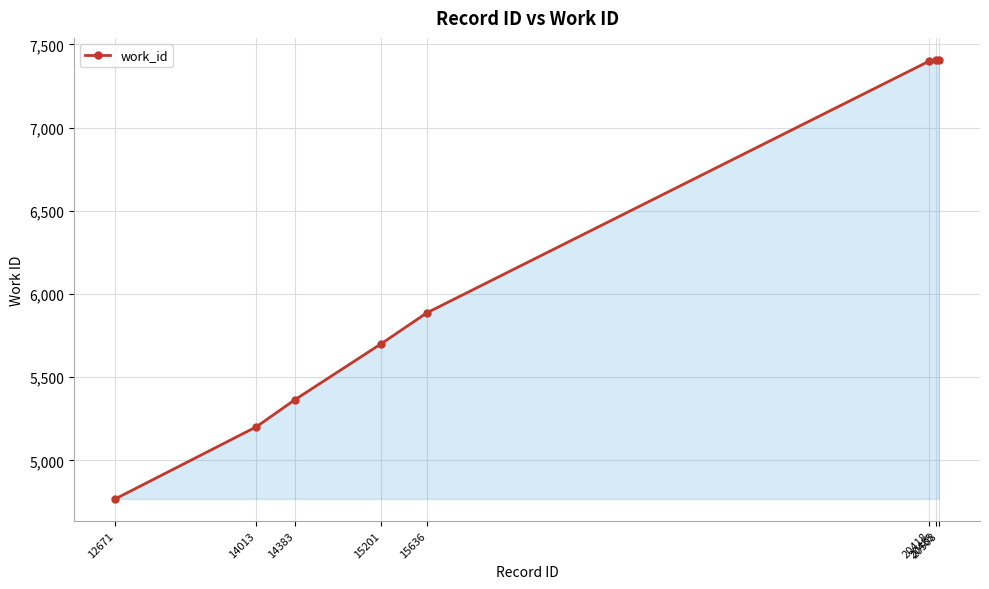

True or false: the data shows 7400 at 20418.

True